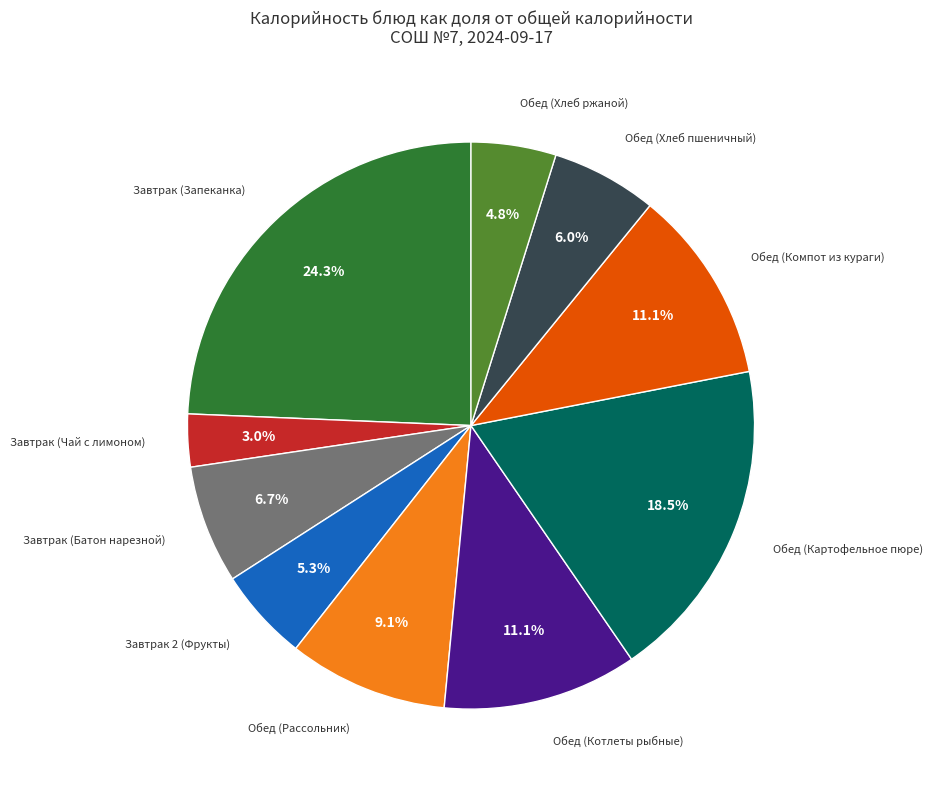

Does any single category account for the majority?

No